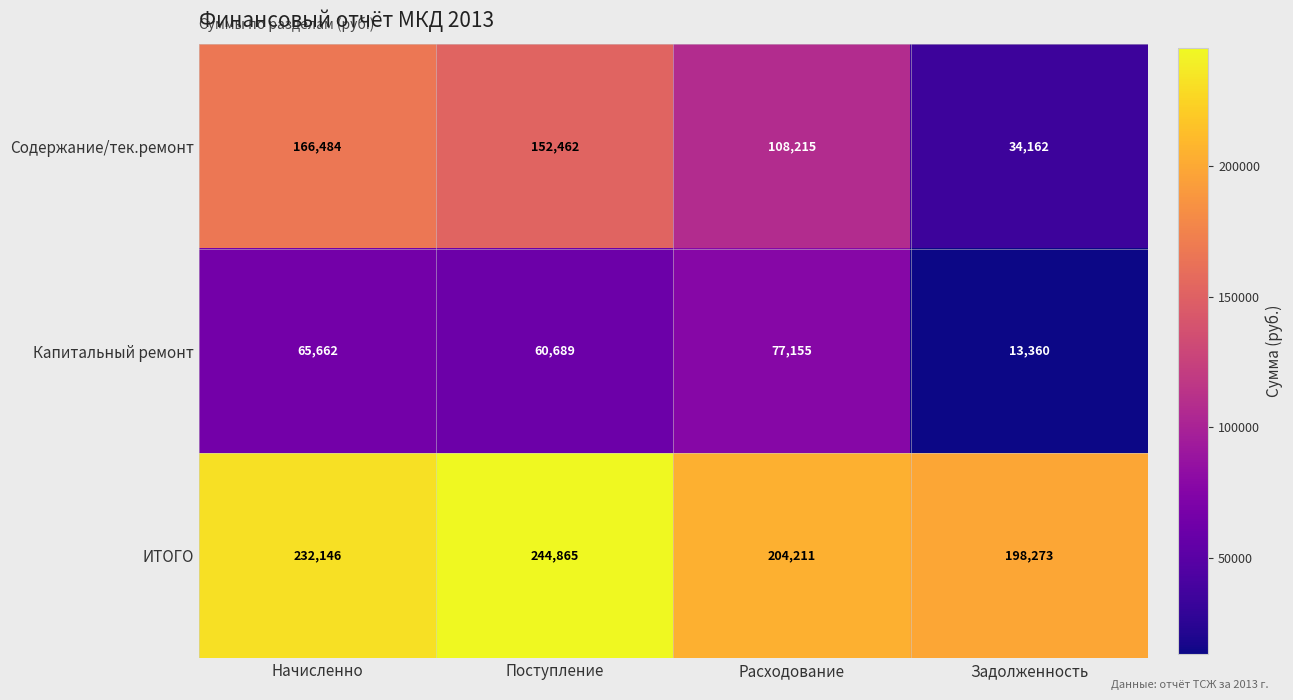

What is the difference between the ИТОГО values at Расходование and Начисленно?

27935